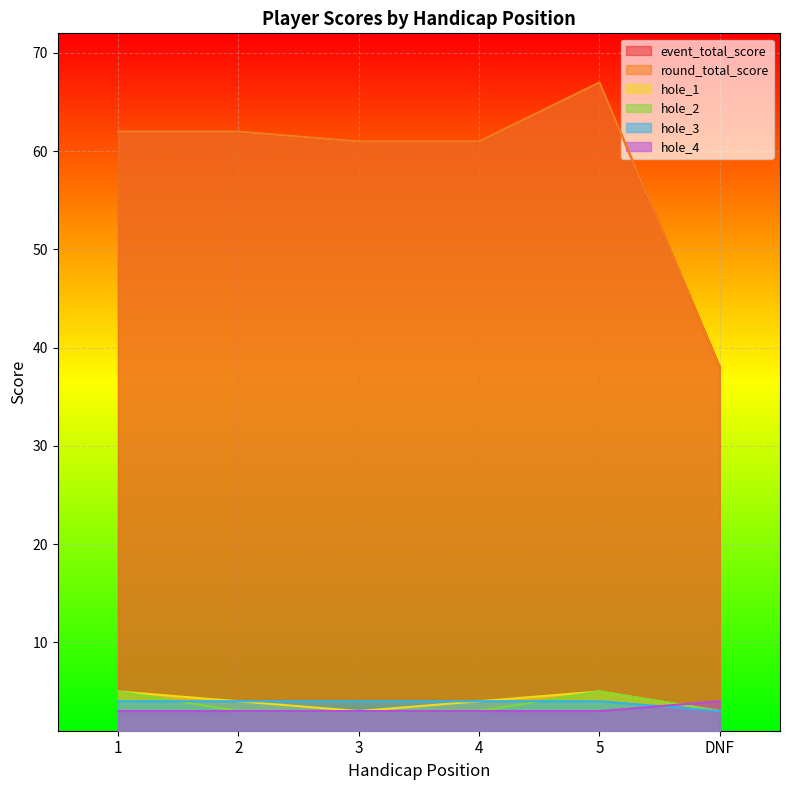

Reading right to left, extract all data points from this chart.

event_total_score: DNF=38	5=67	4=61	3=61	2=62	1=62
round_total_score: DNF=38	5=67	4=61	3=61	2=62	1=62
hole_1: DNF=3	5=5	4=4	3=3	2=4	1=5
hole_2: DNF=3	5=5	4=3	3=3	2=3	1=5
hole_3: DNF=3	5=4	4=4	3=4	2=4	1=4
hole_4: DNF=4	5=3	4=3	3=3	2=3	1=3